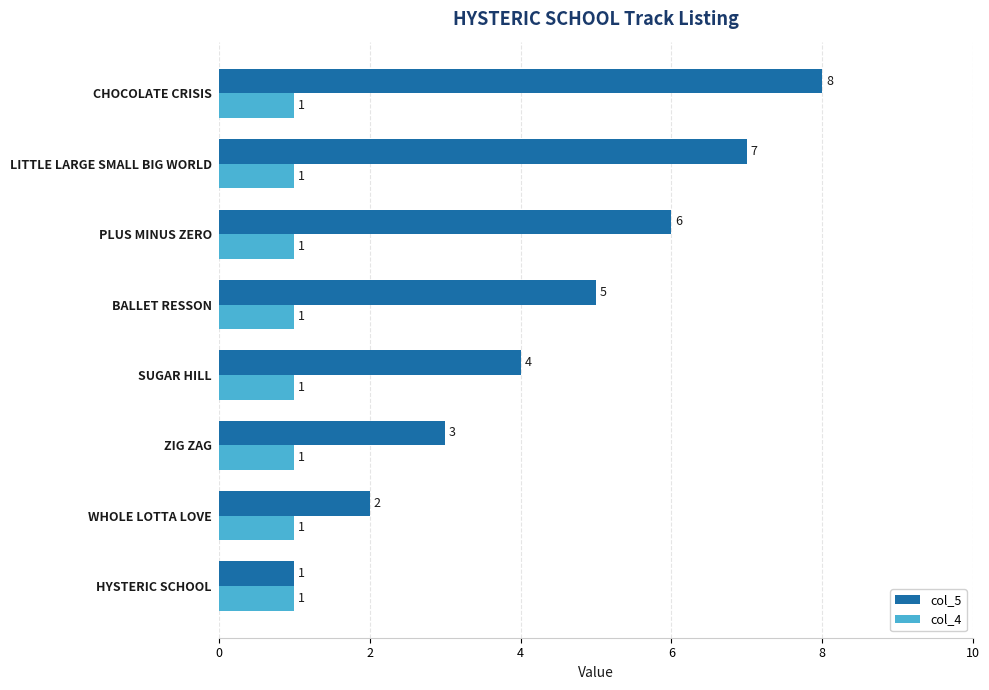

Which series changed the most between HYSTERIC SCHOOL and ZIG ZAG?

col_5